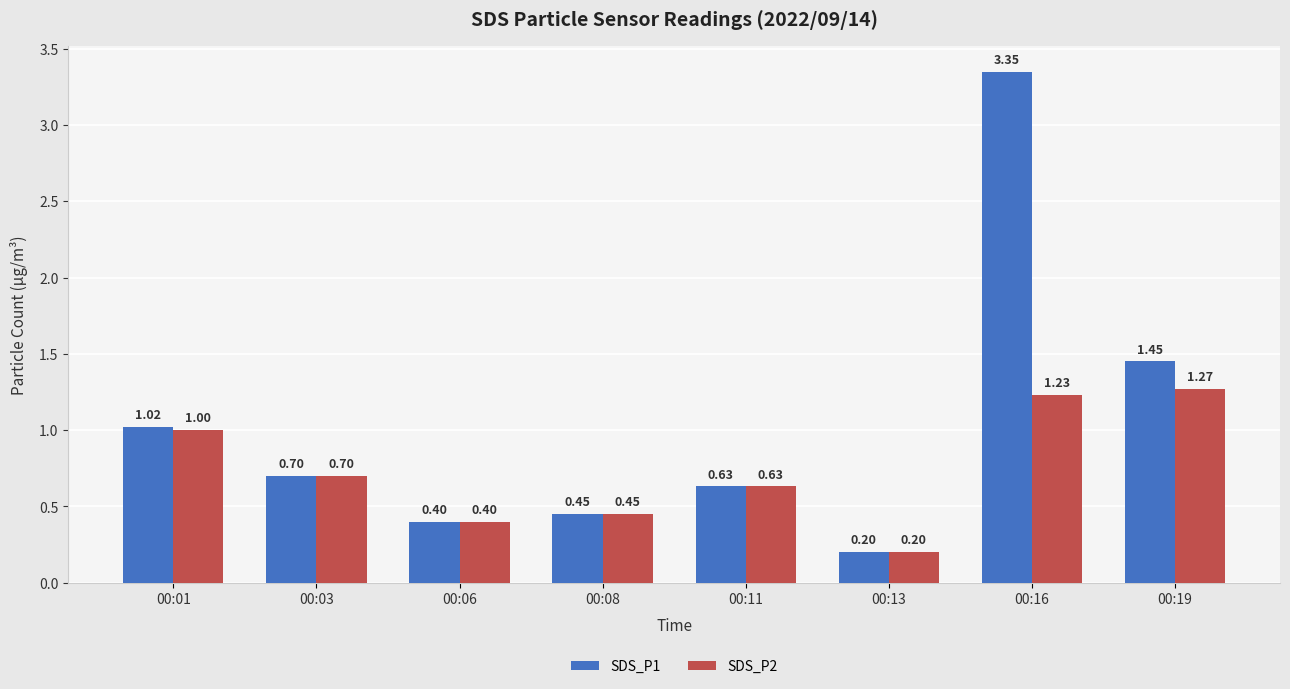

What is the average value of the SDS_P1 series?

1.0